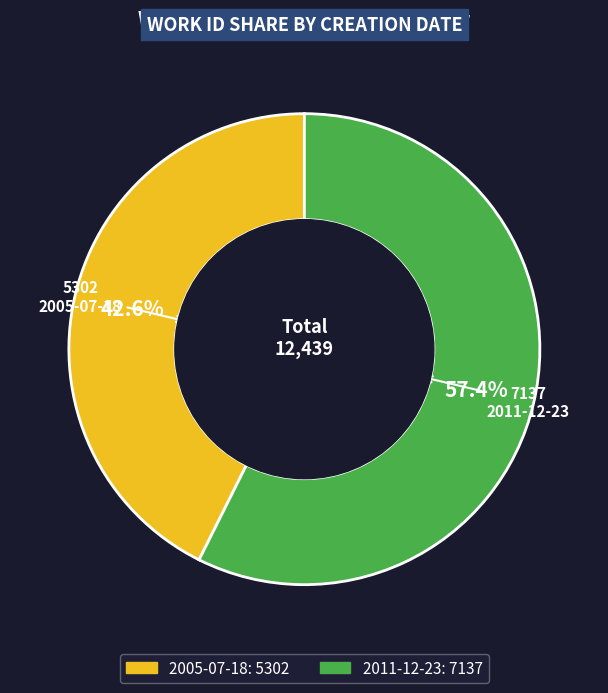

How many segments does this pie chart have?

2